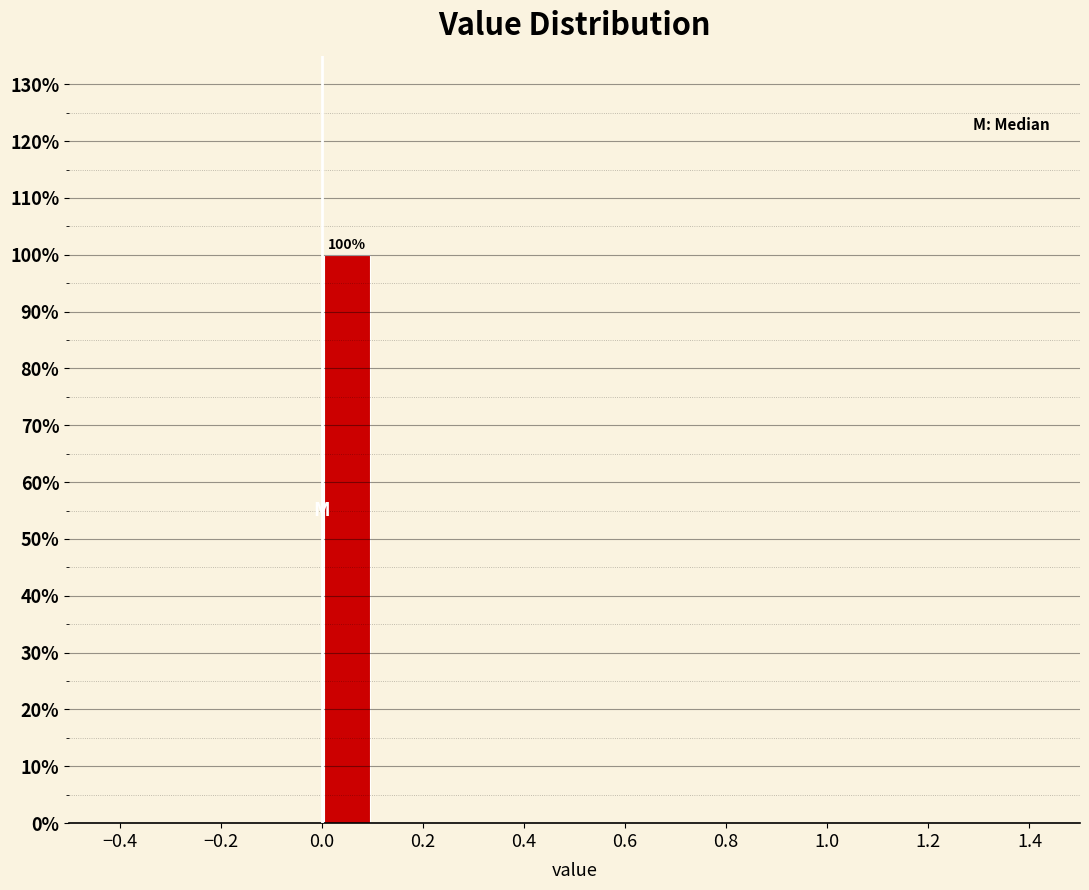

Over which range of the x-axis is the bar tallest?

0.0 to 0.1